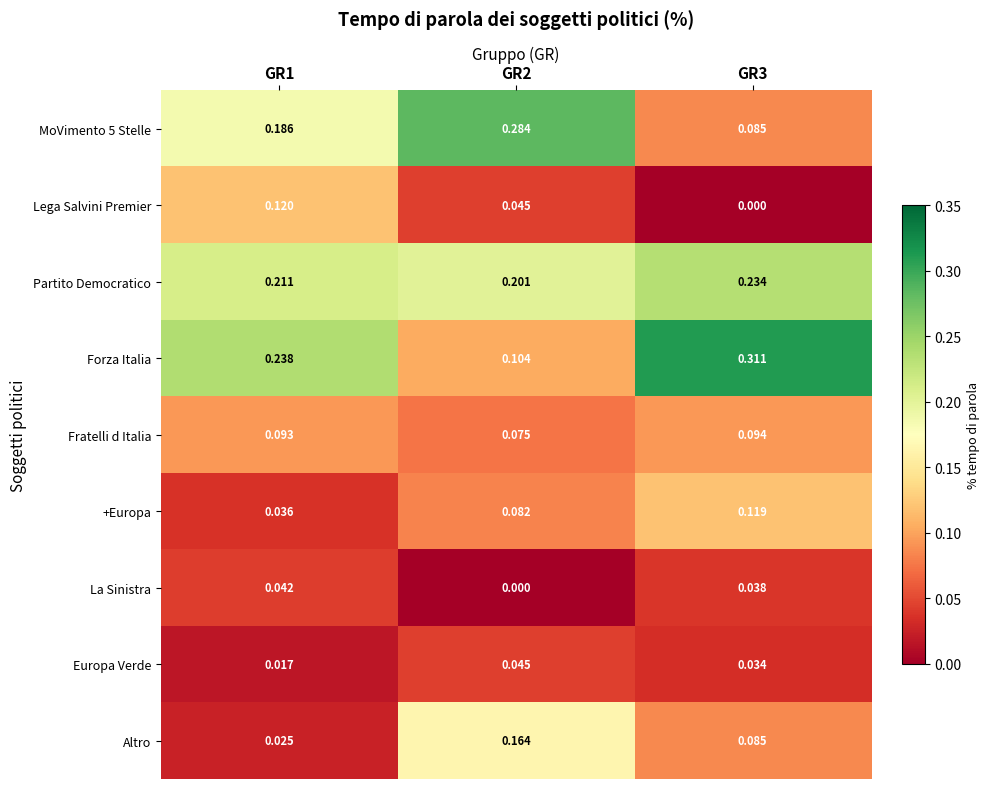

Between GR2 and GR3, which series saw the biggest shift?

Forza Italia